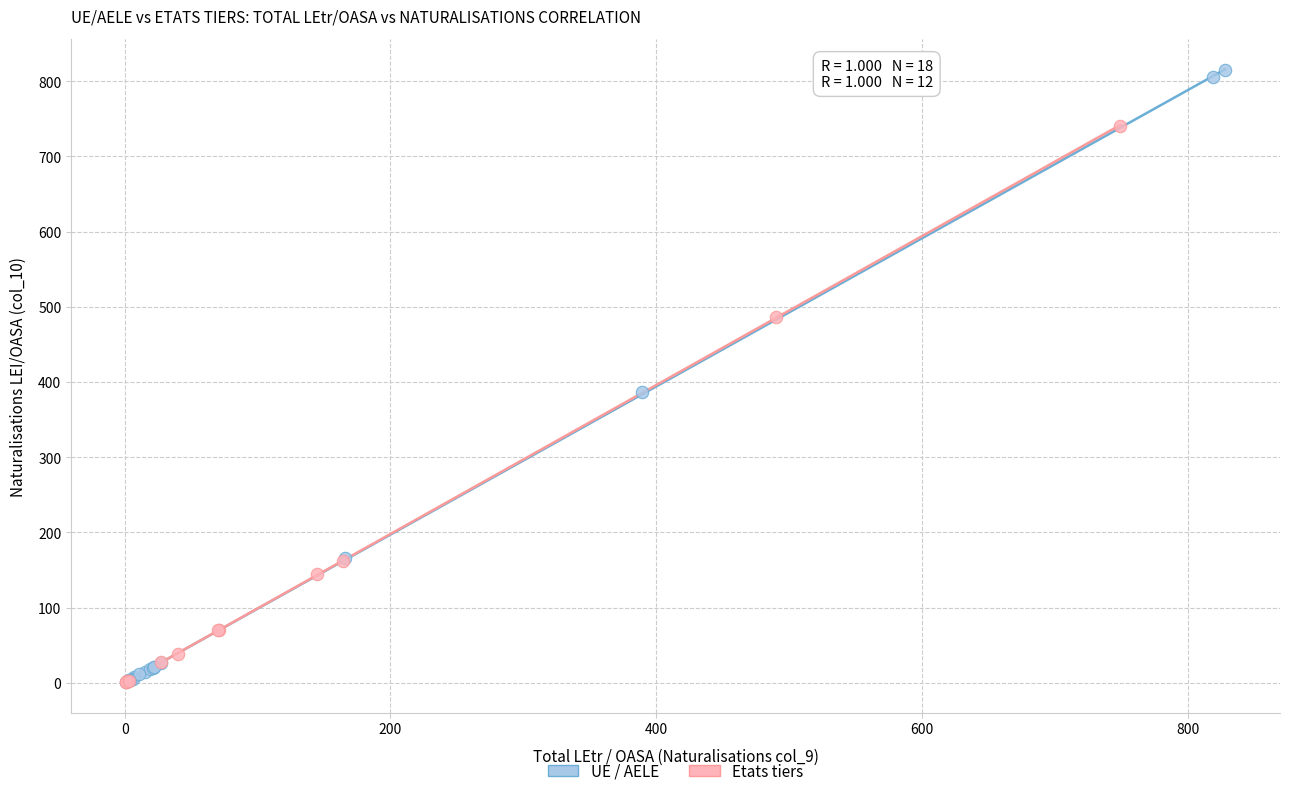

Which series contains the highest Y value?

UE / AELE